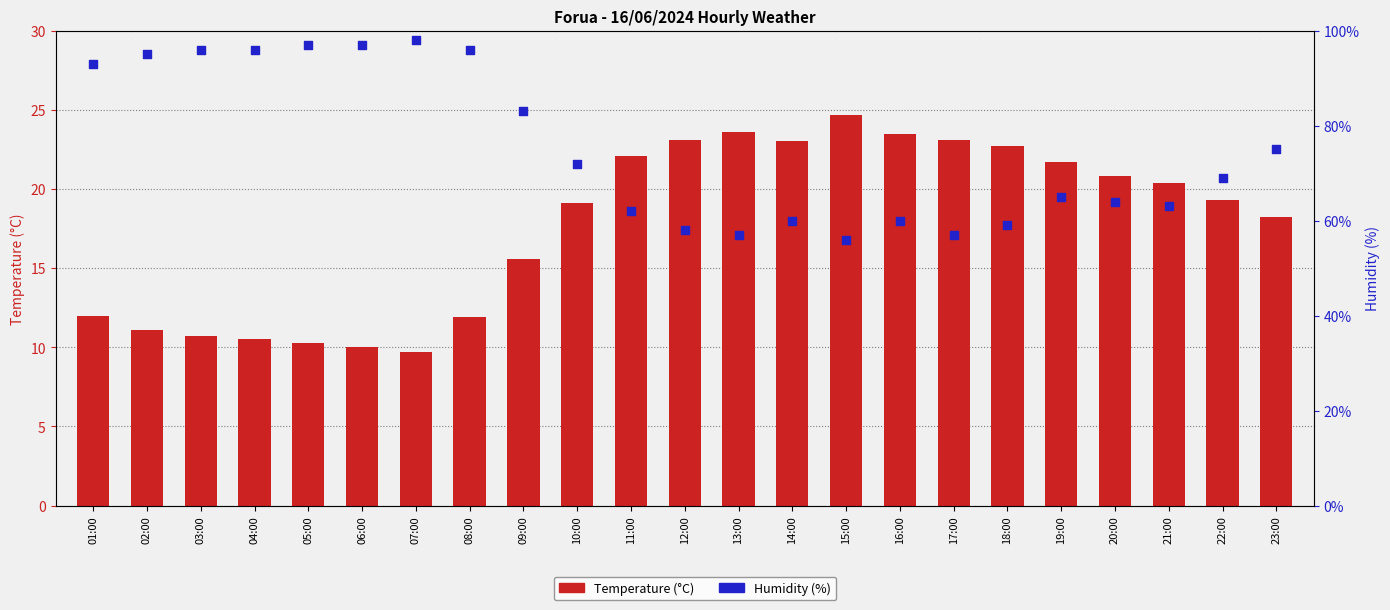

What is the total value across all series at 22:00?

88.3